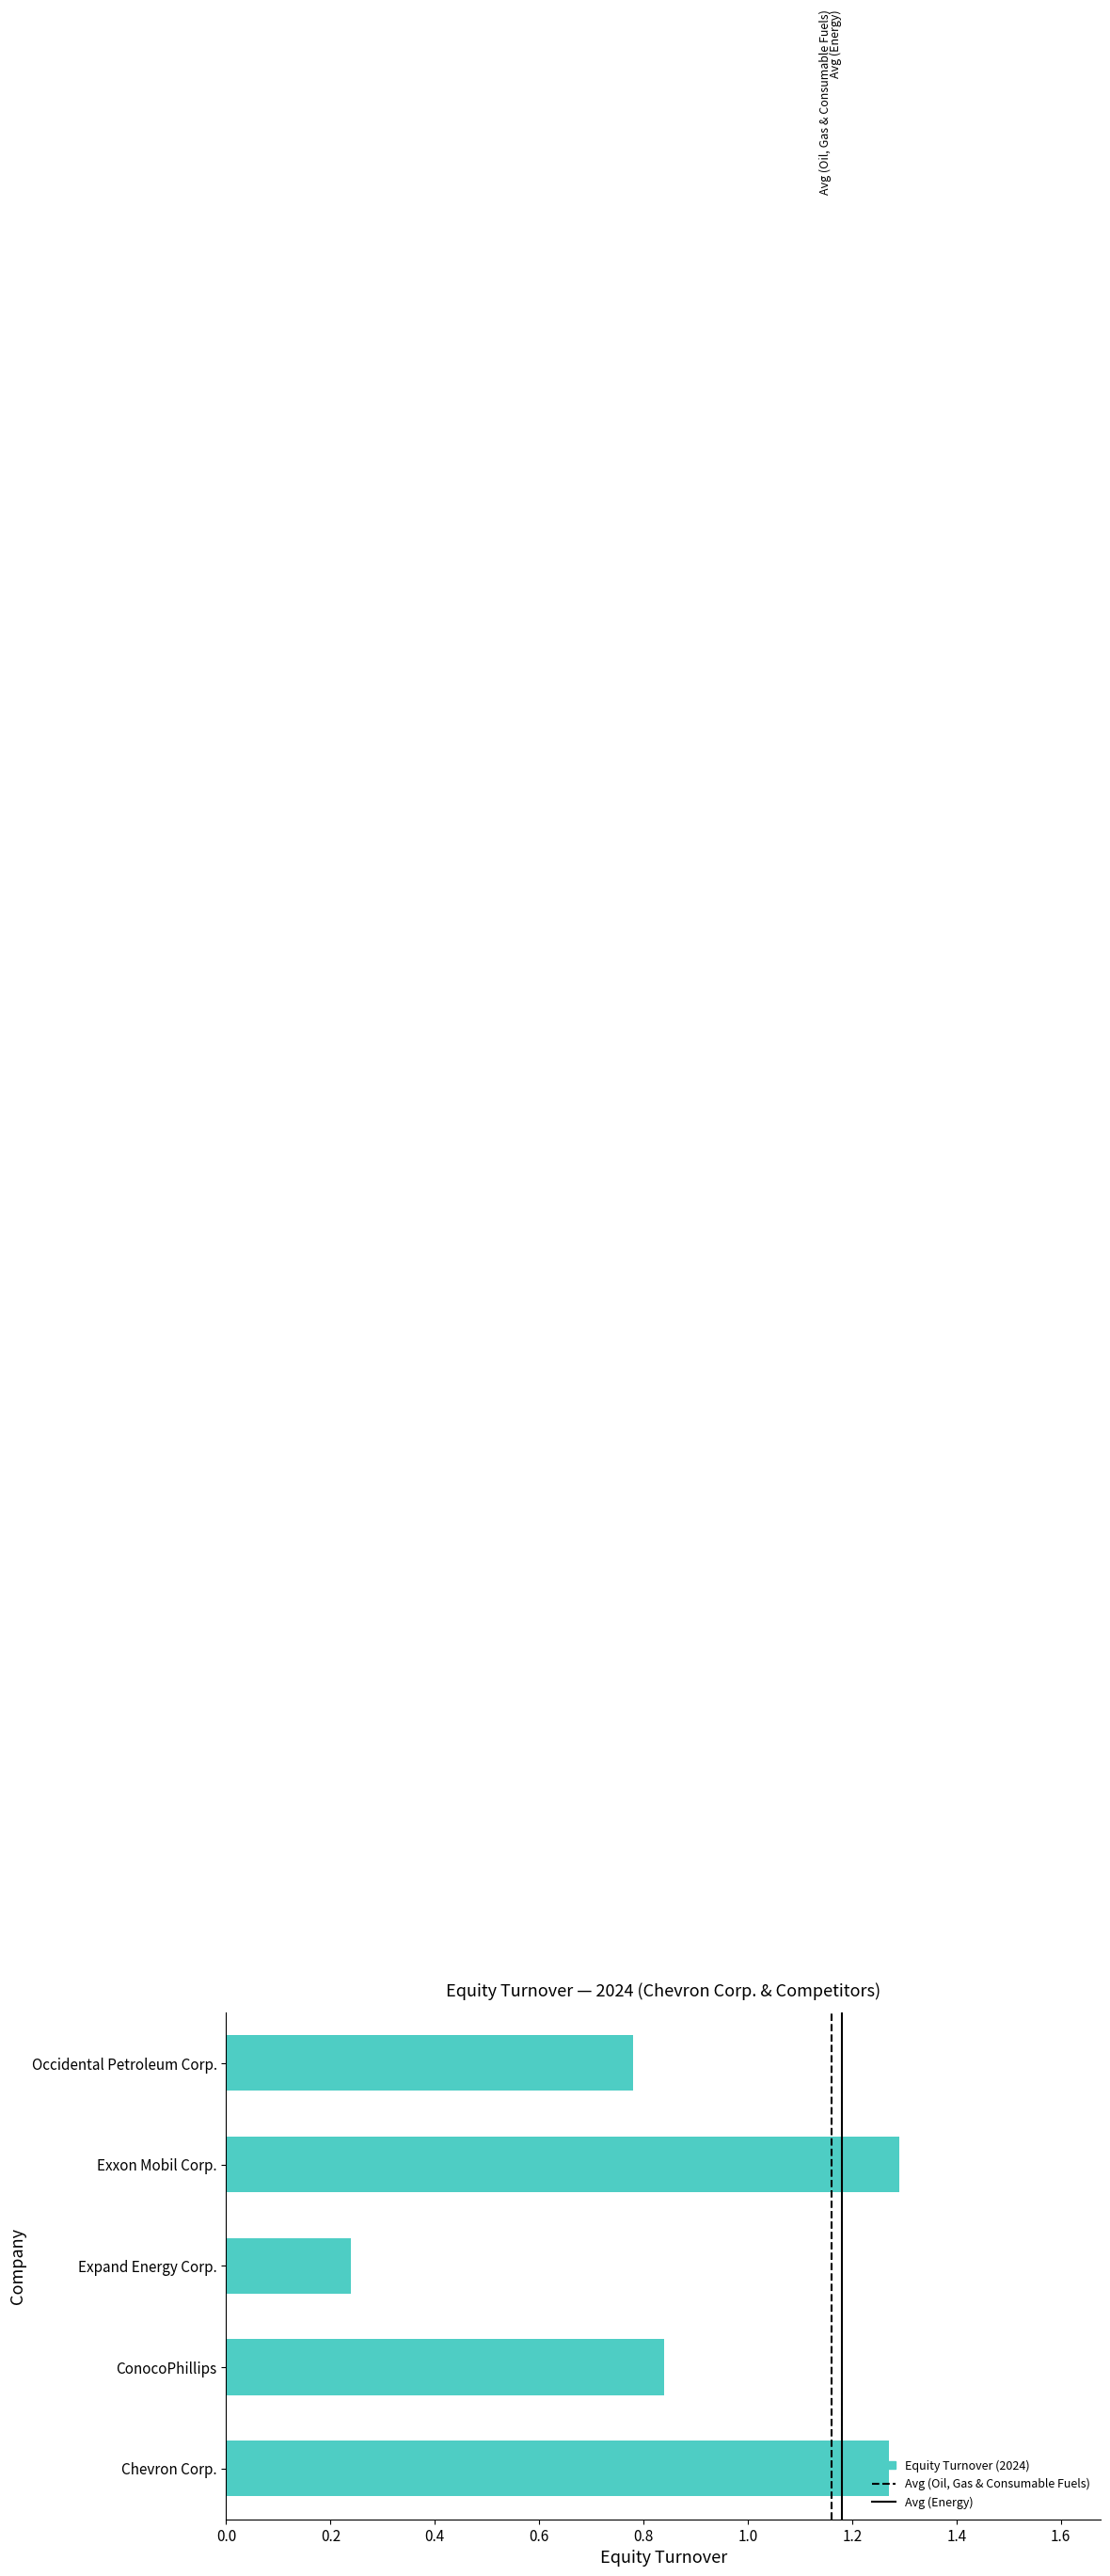

Where is the data nearest to the value 0?

Expand Energy Corp.